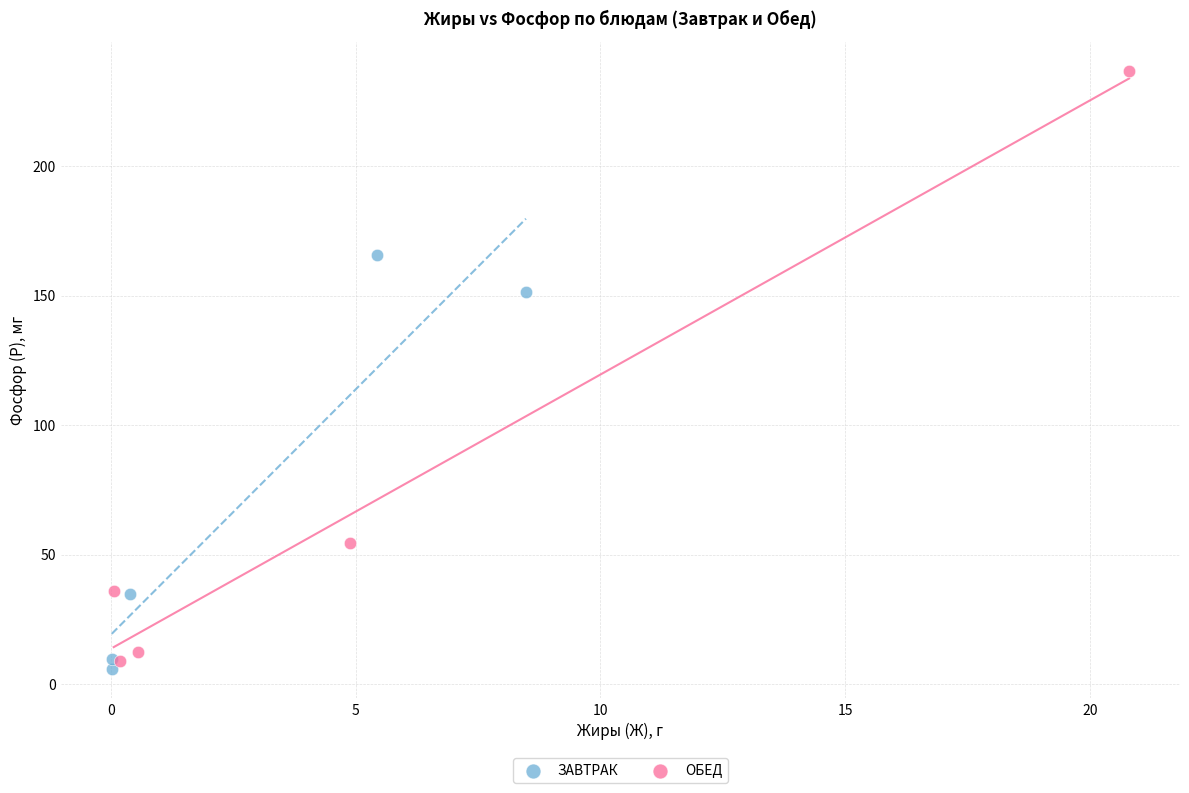

Which series has the largest Y range (max minus min)?

ОБЕД